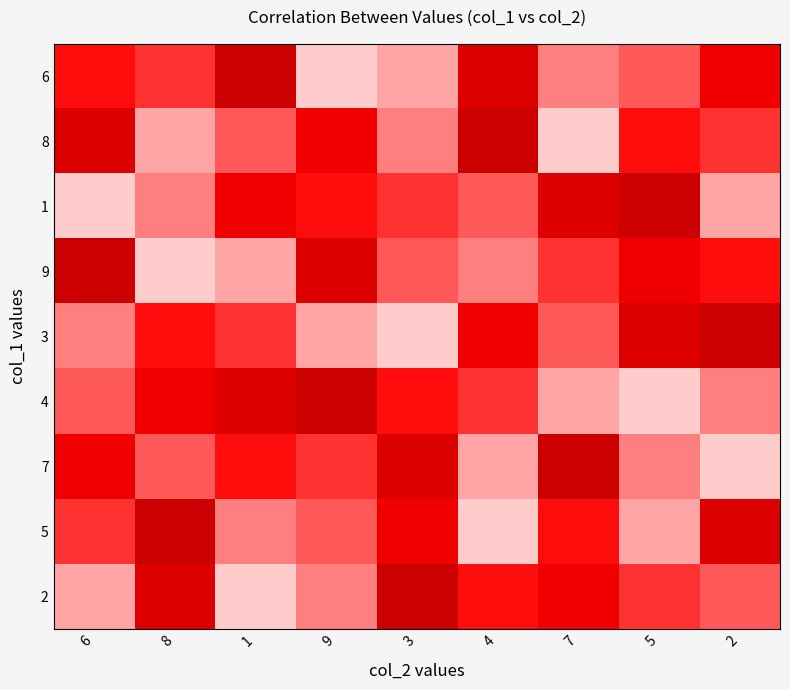

Which has a higher value, 3 or 9?

3